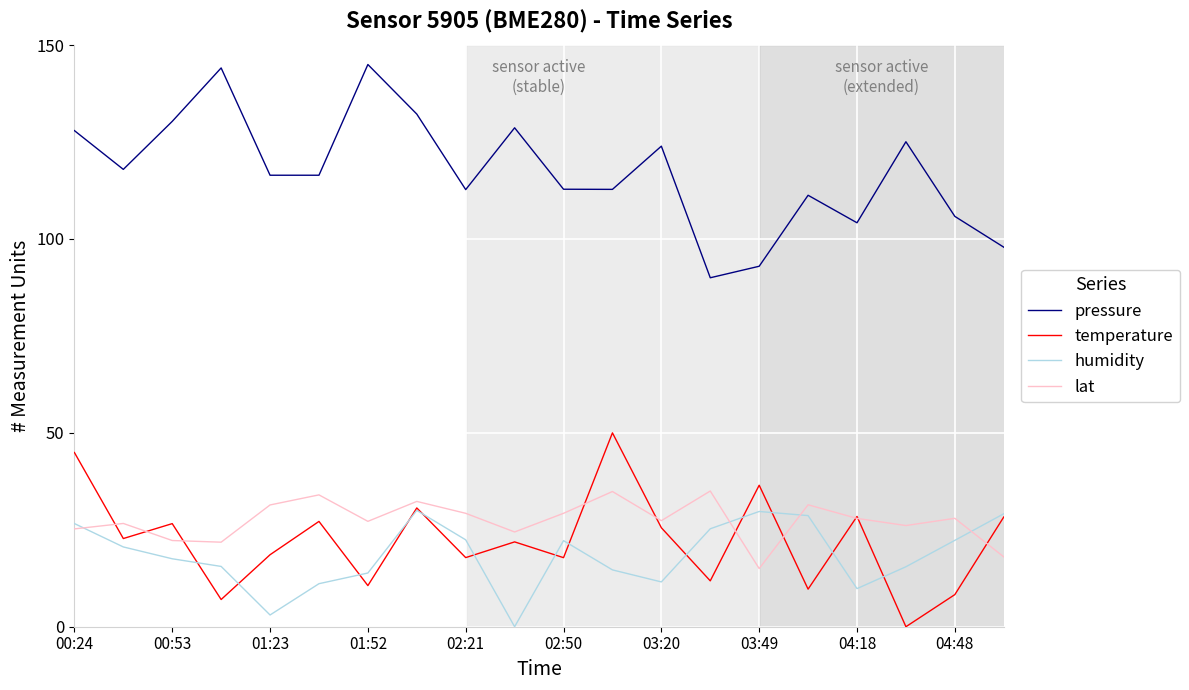

What are all the series names shown in the legend?

pressure, temperature, humidity, lat